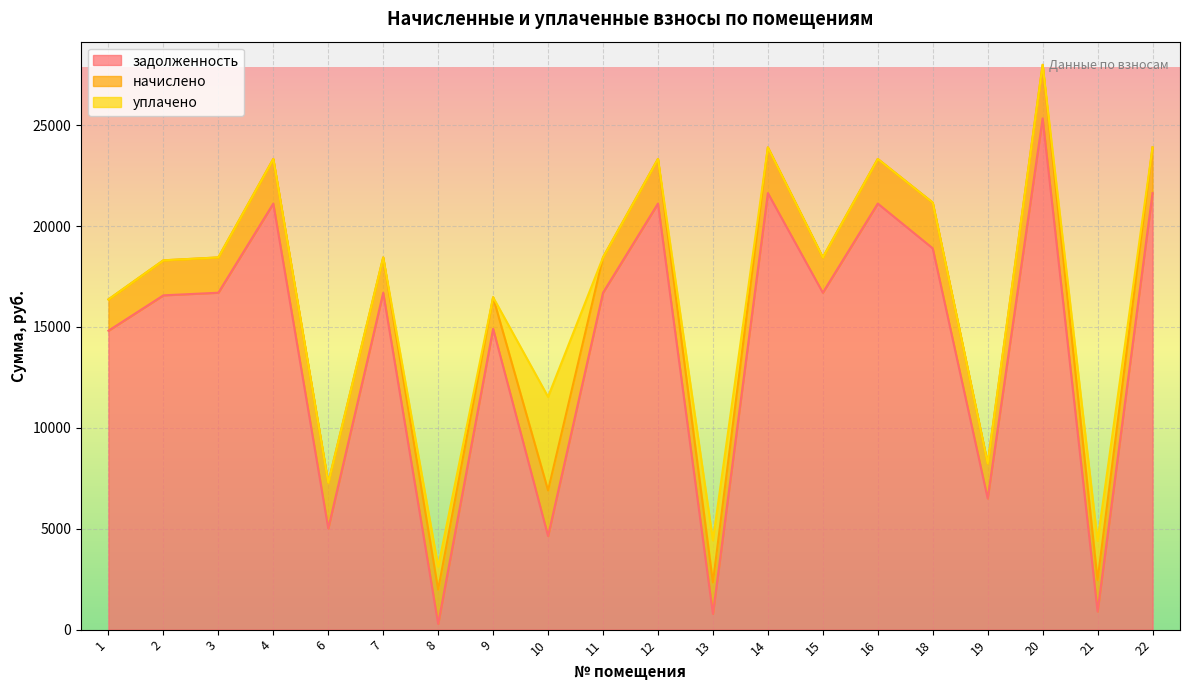

What is the total value across all series at 18?

21162.3